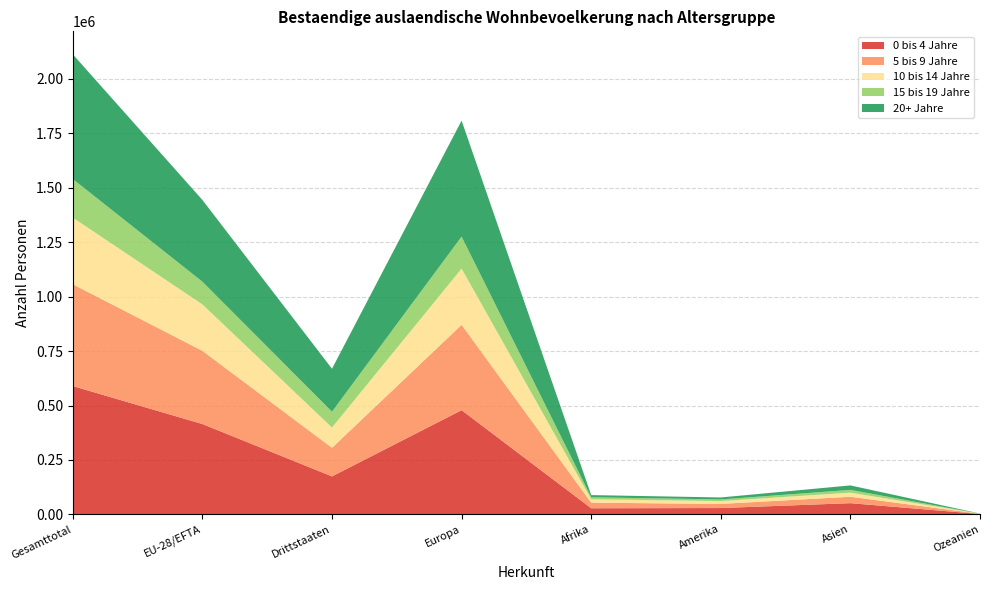

Reading left to right, what are all the values shown in this chart?

0 bis 4 Jahre: Gesamttotal=589203	EU-28/EFTA=414916	Drittstaaten=174287	Europa=478502	Afrika=27986	Amerika=28974	Asien=51371	Ozeanien=1715
5 bis 9 Jahre: Gesamttotal=467712	EU-28/EFTA=336313	Drittstaaten=131399	Europa=392141	Afrika=25576	Amerika=19051	Asien=29420	Ozeanien=832
10 bis 14 Jahre: Gesamttotal=306233	EU-28/EFTA=213216	Drittstaaten=93017	Europa=258020	Afrika=15709	Amerika=12851	Asien=18880	Ozeanien=490
15 bis 19 Jahre: Gesamttotal=177162	EU-28/EFTA=104275	Drittstaaten=72887	Europa=147248	Afrika=9161	Amerika=7625	Asien=12712	Ozeanien=277
20+ Jahre: Gesamttotal=572804	EU-28/EFTA=375525	Drittstaaten=197279	Europa=532743	Afrika=10045	Amerika=9092	Asien=20513	Ozeanien=320